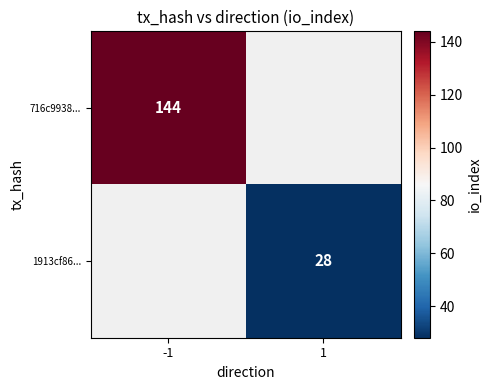

Is it true that 1913cf86... equals 7.6 at 1?

False